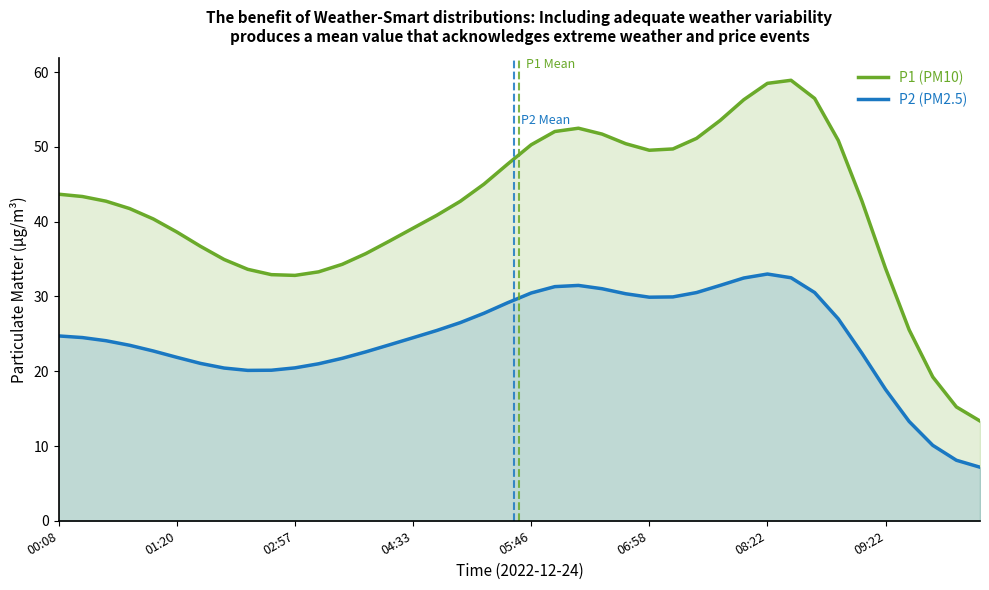

What is the spread (max minus min) of values at 04:33?

14.6